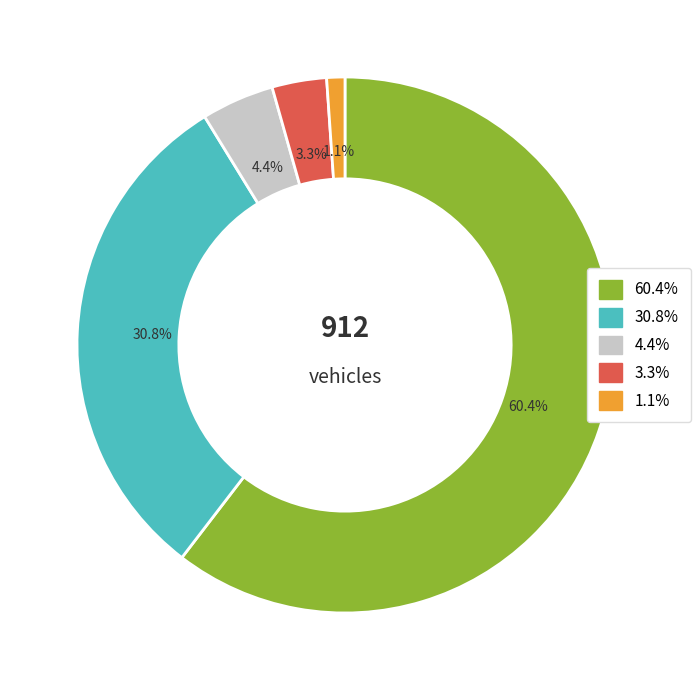

How many segments does this pie chart have?

5